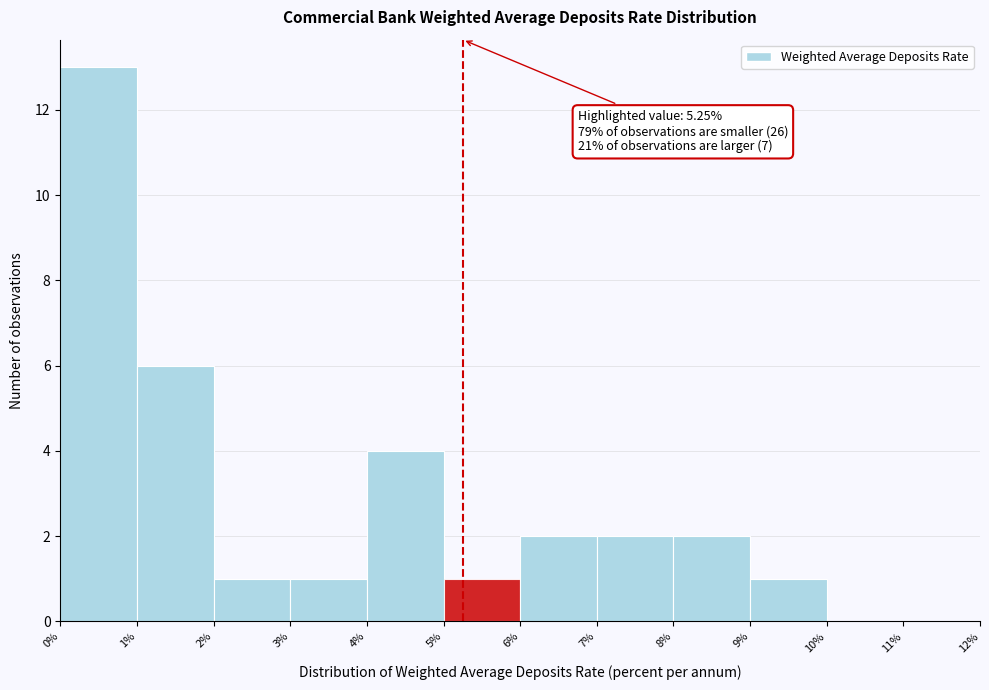

Which range on the x-axis has the tallest bar?

0% to 1%